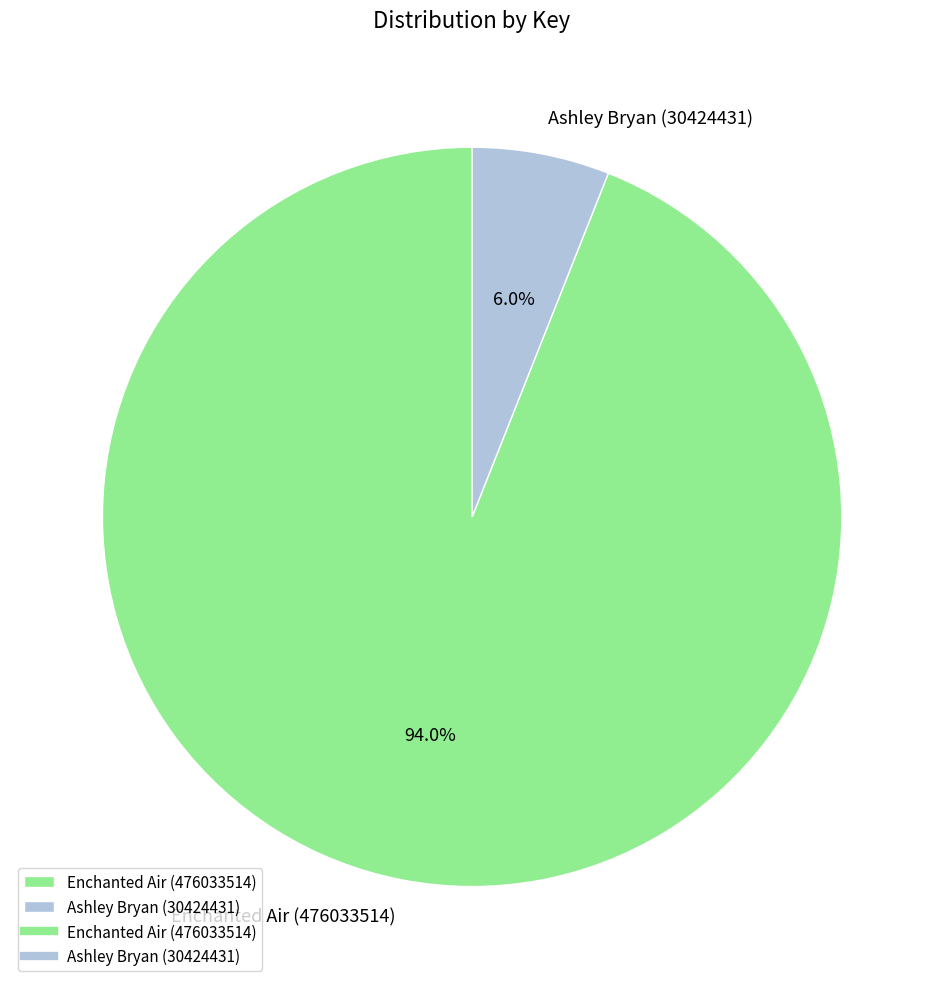

How many segments does this pie chart have?

2